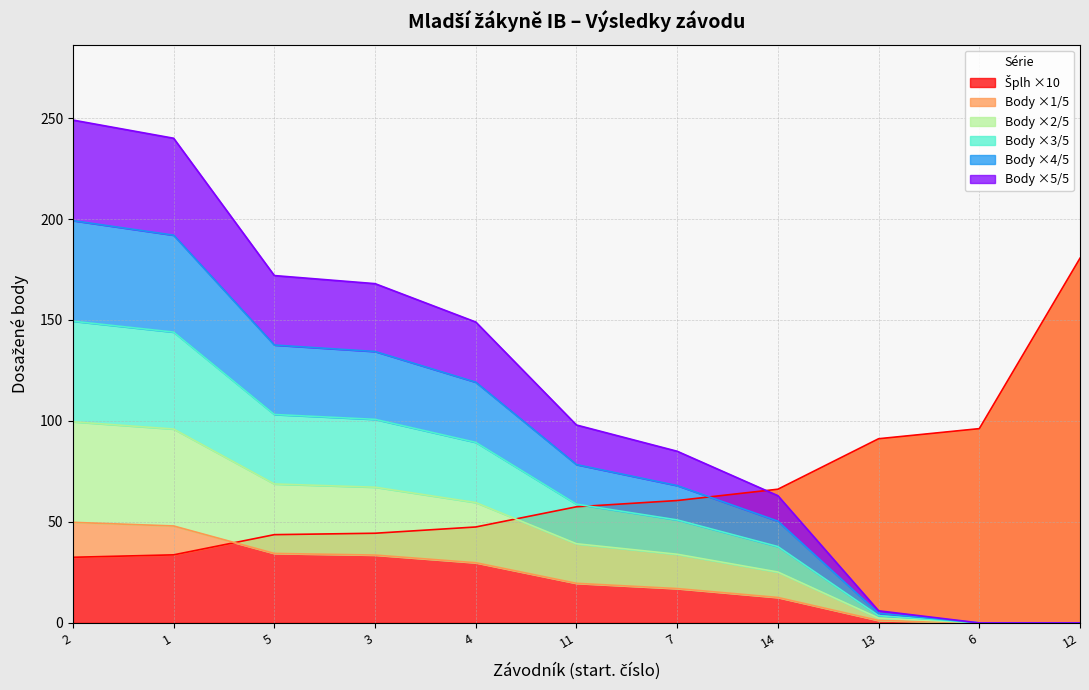

What is the difference between the maximum and minimum values in the Šplh (čas) series?

148.1